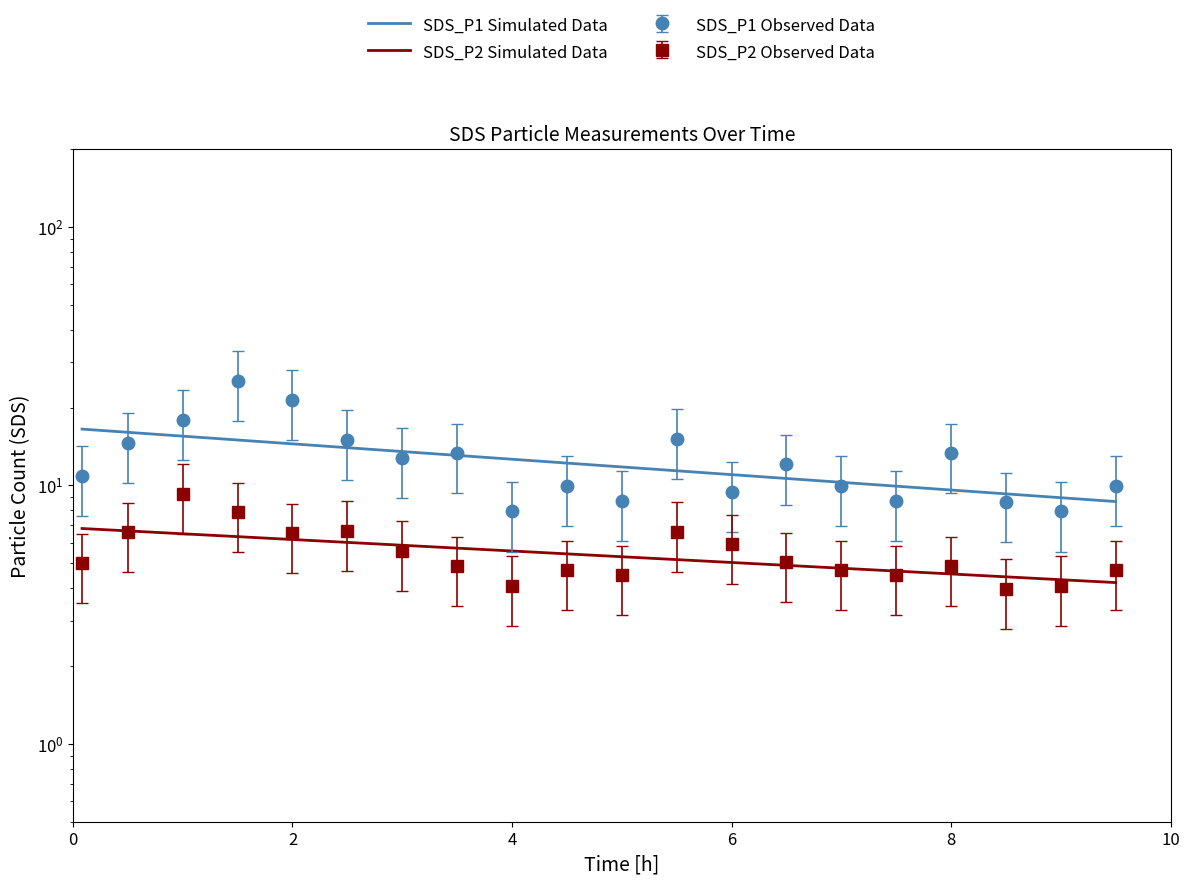

Where does the SDS_P2 series first go above 5?

00:30